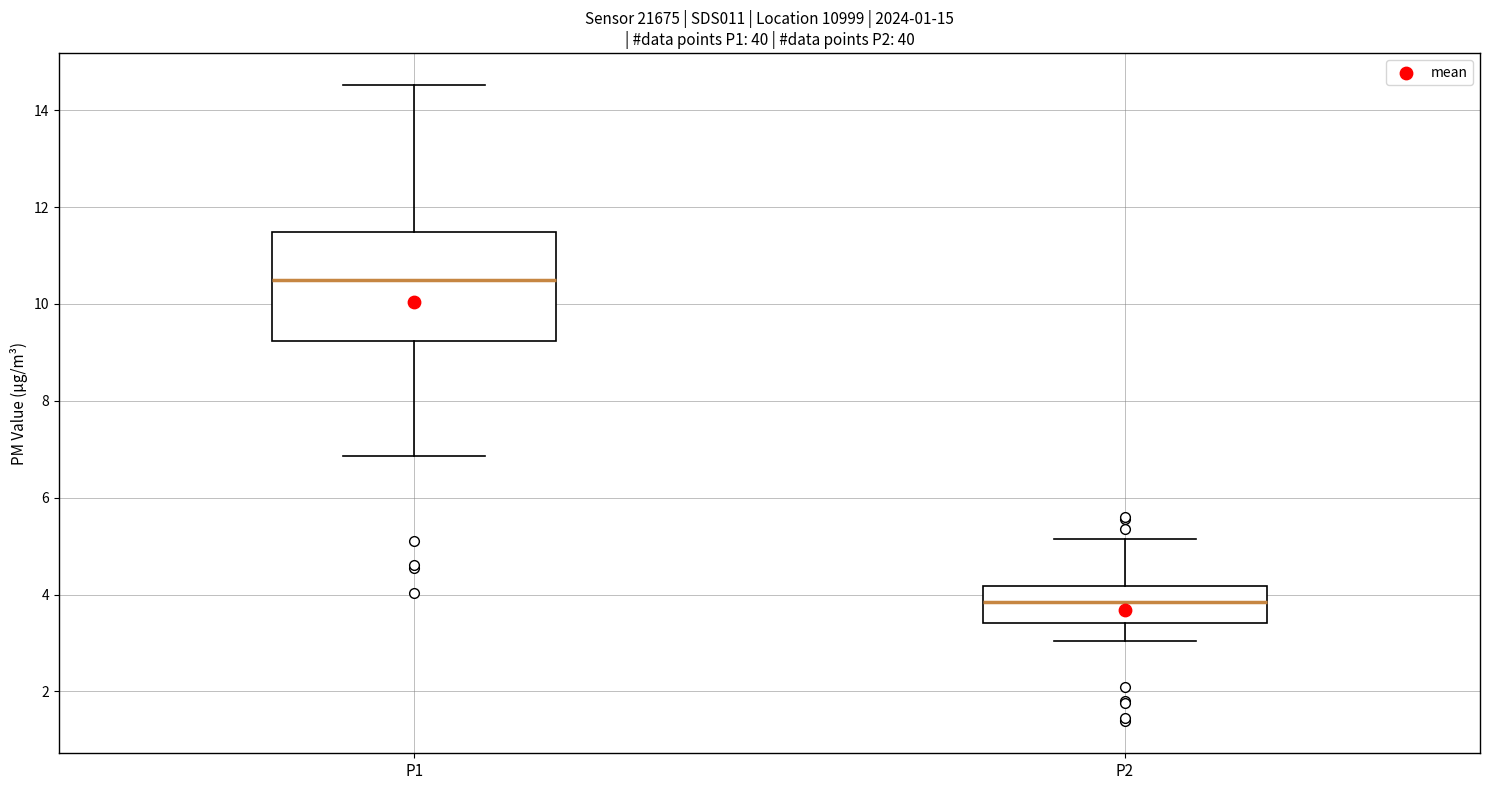

Reading left to right, read every box against the y-axis: the position of its median line, the range the box covers, and the ends of its whiskers. The values are not printed on the chart, so give them approximately, as read against the axis.

P1: median 10.6, box 9.2 to 11.4, whiskers 6.8 to 14.6
P2: median 3.8, box 3.4 to 4.2, whiskers 3.0 to 5.2